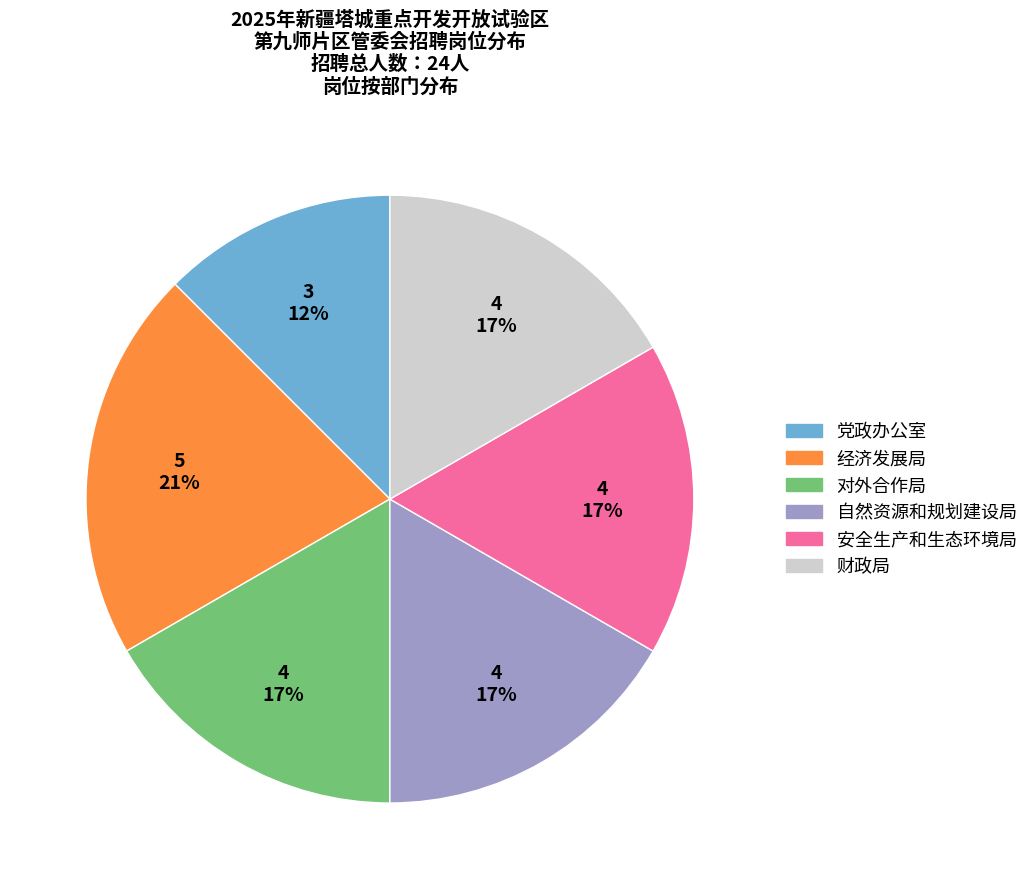

Count the number of slices in the pie.

6